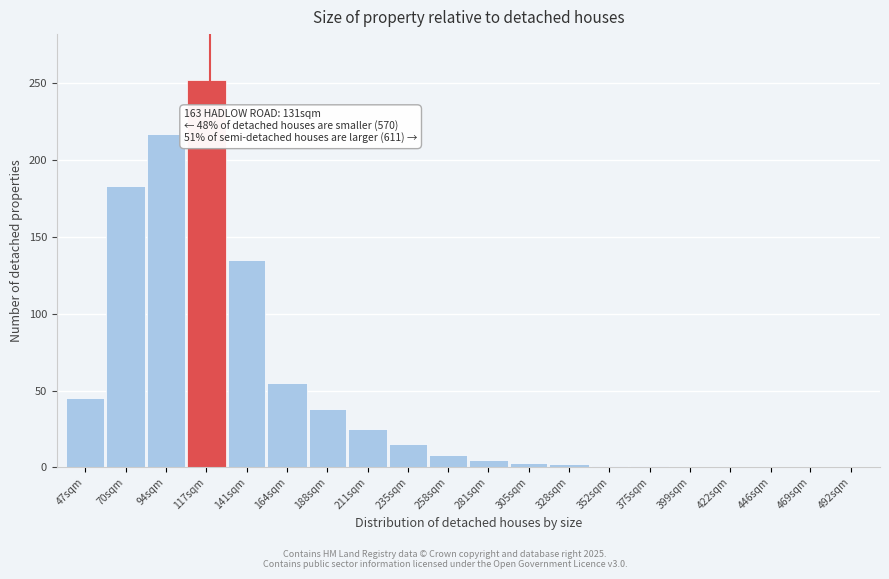

What is the change in value from 141sqm to 258sqm?

-127